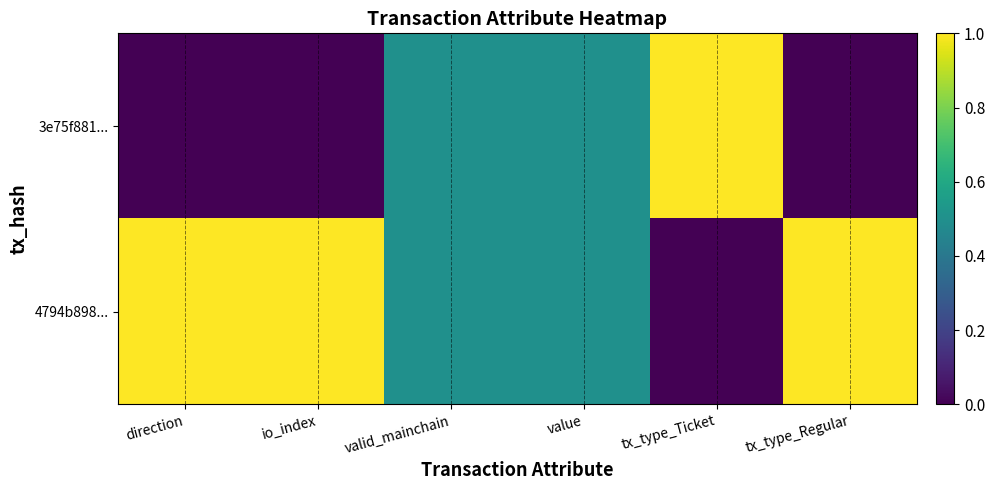

List the series in order of their overall mean, highest first.

4794b898..., 3e75f881...